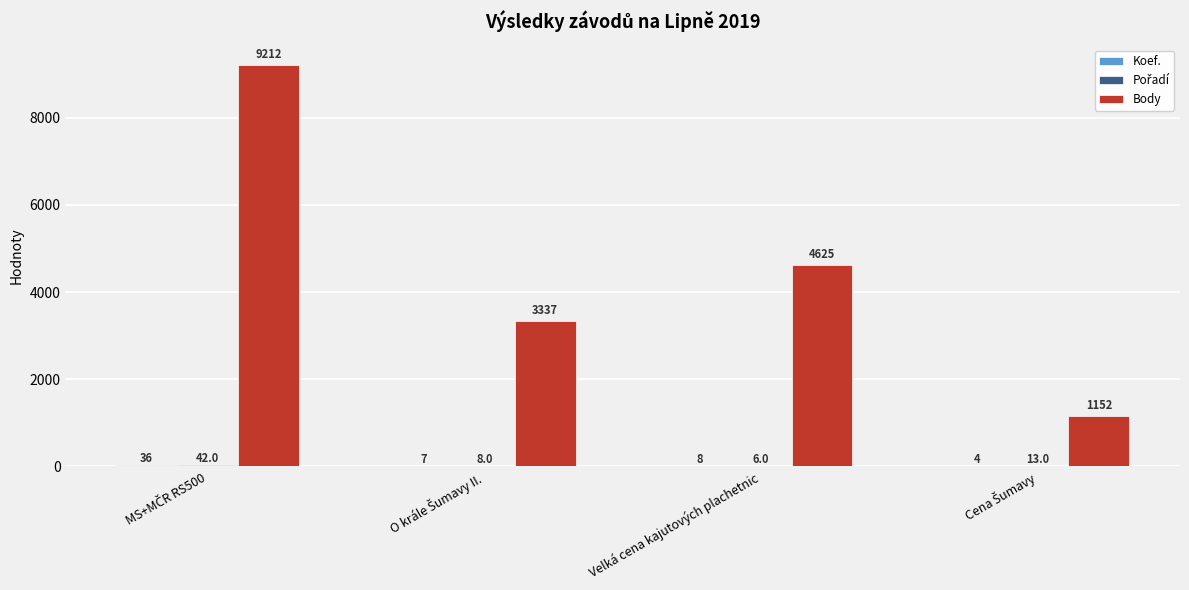

What is the maximum value shown in the chart?

9212